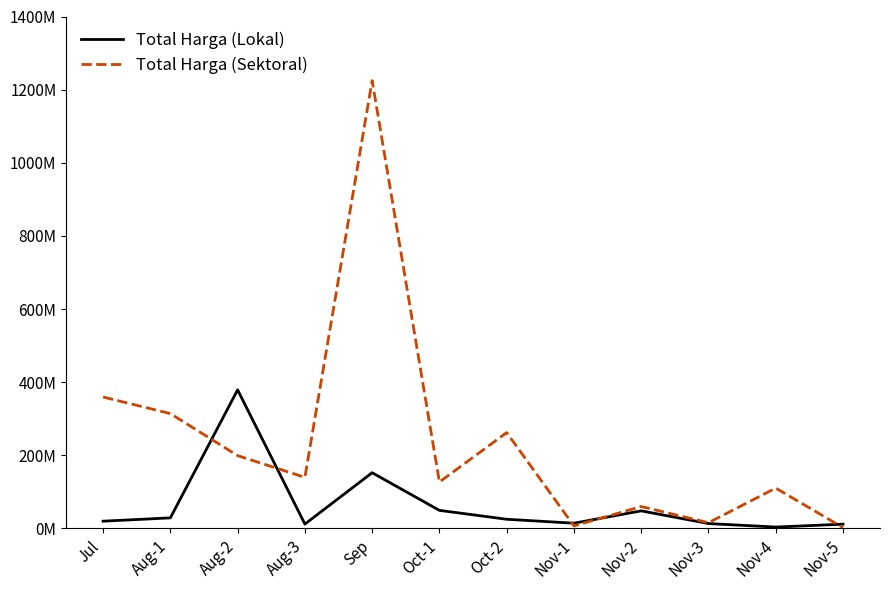

Is this an area chart (filled region under the line)?

No